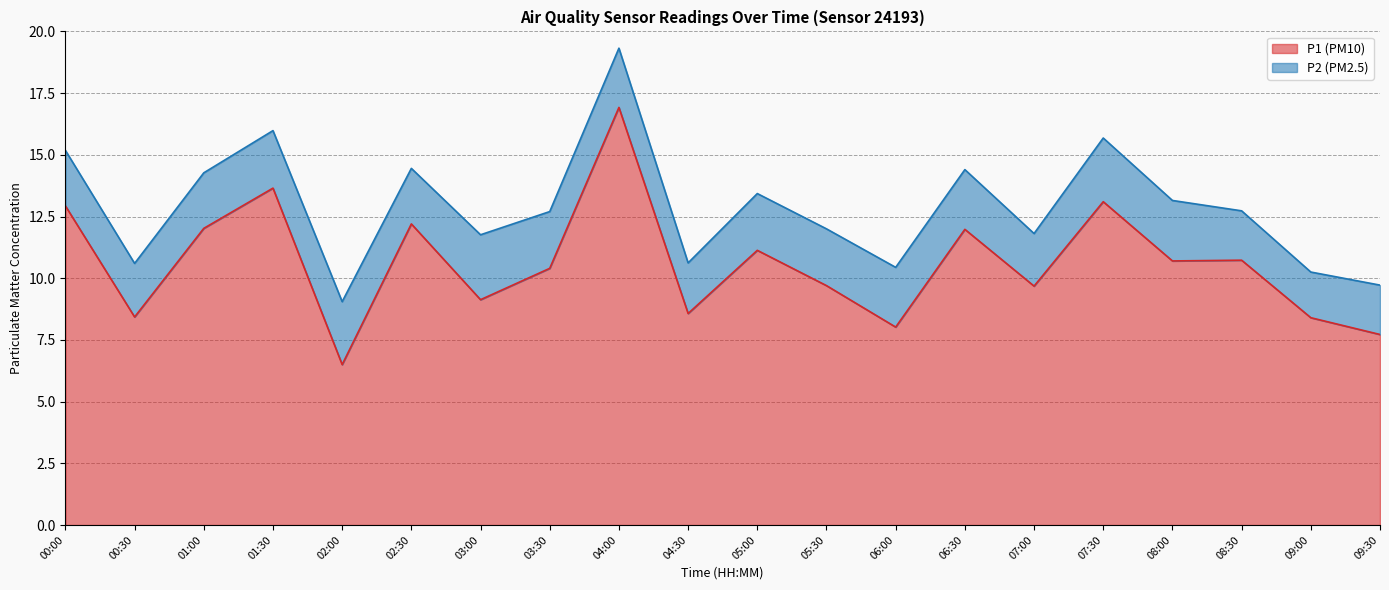

True or false: the data has more than 0 interior local peaks.

True